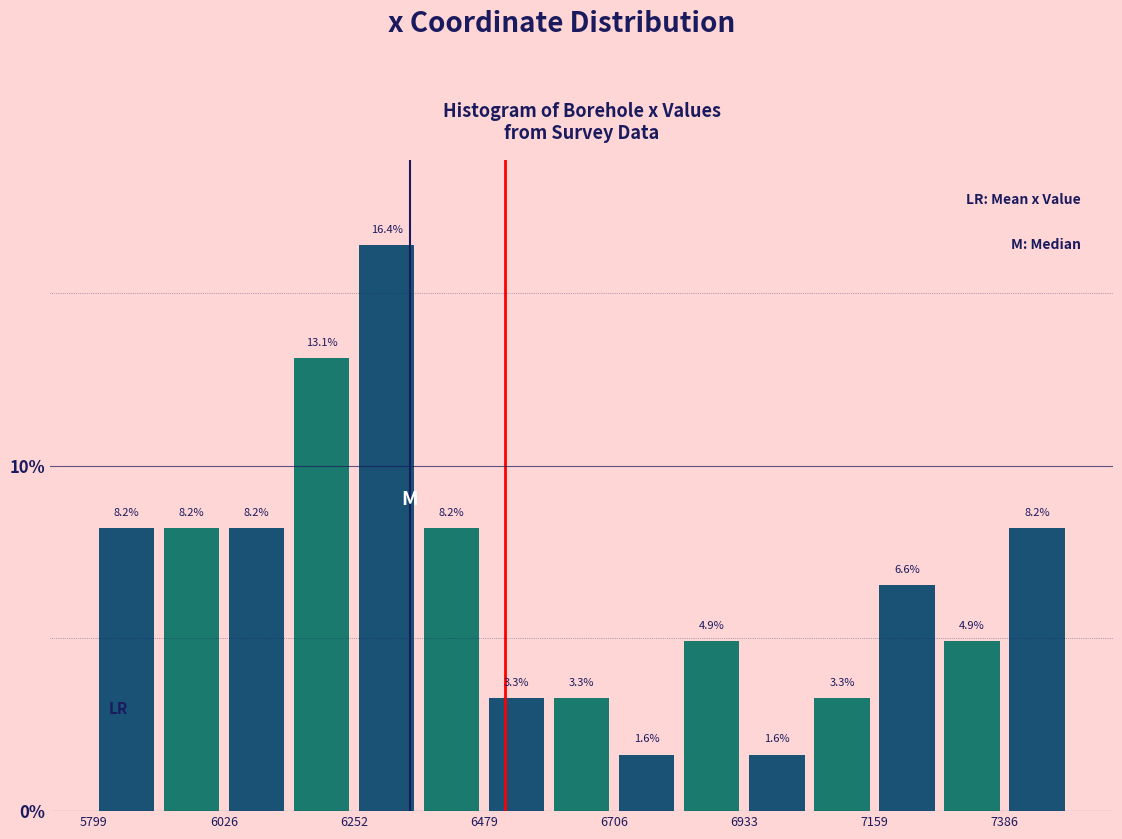

Read against the x-axis, roughly where is the centre of the tallest bar?

6300